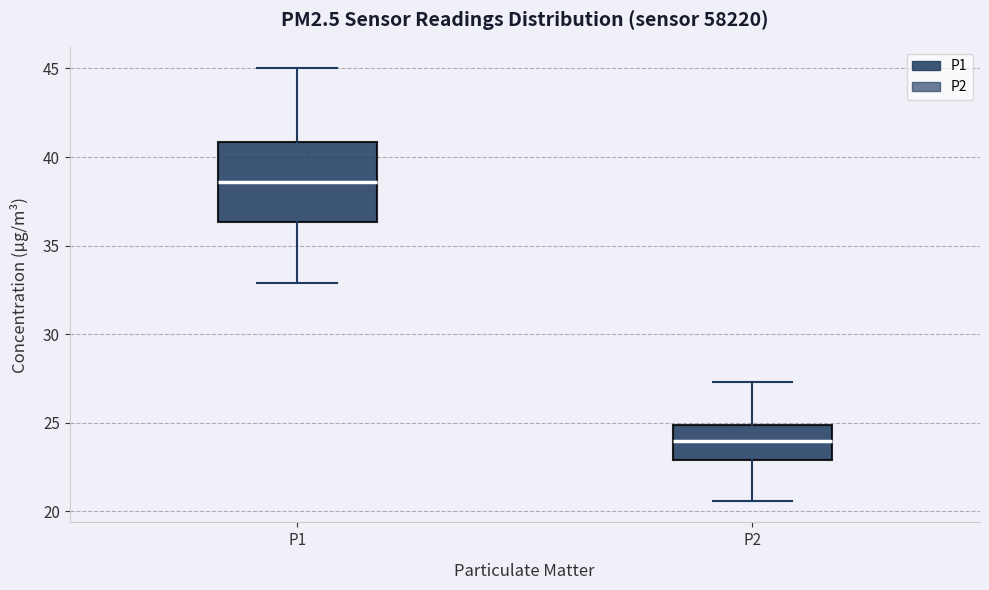

Which box's median line is the lowest?

P2